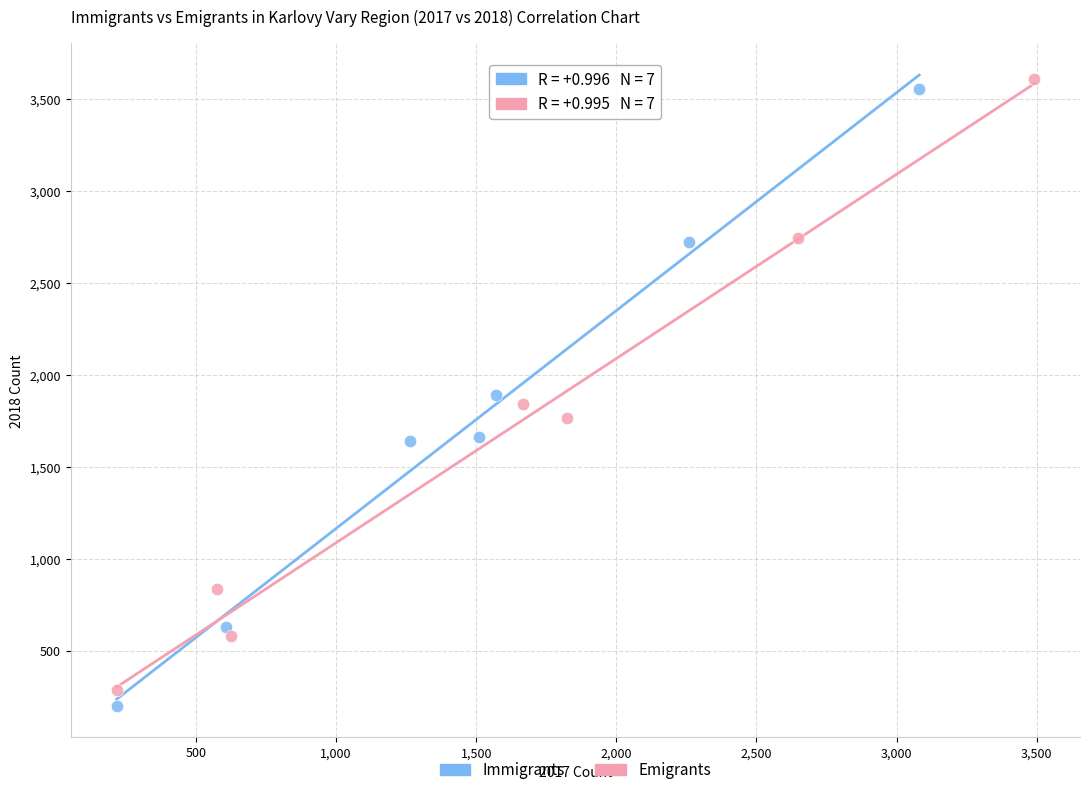

Which series has the largest Y range (max minus min)?

Immigrants